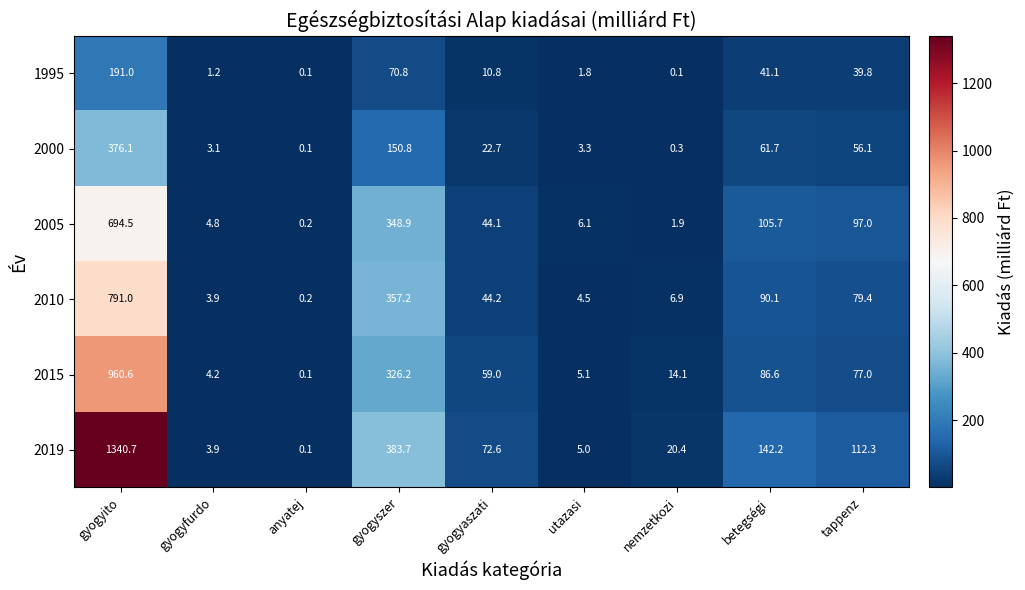

What is the sum of the 2015 values at anyatej and gyogyito?

960.7